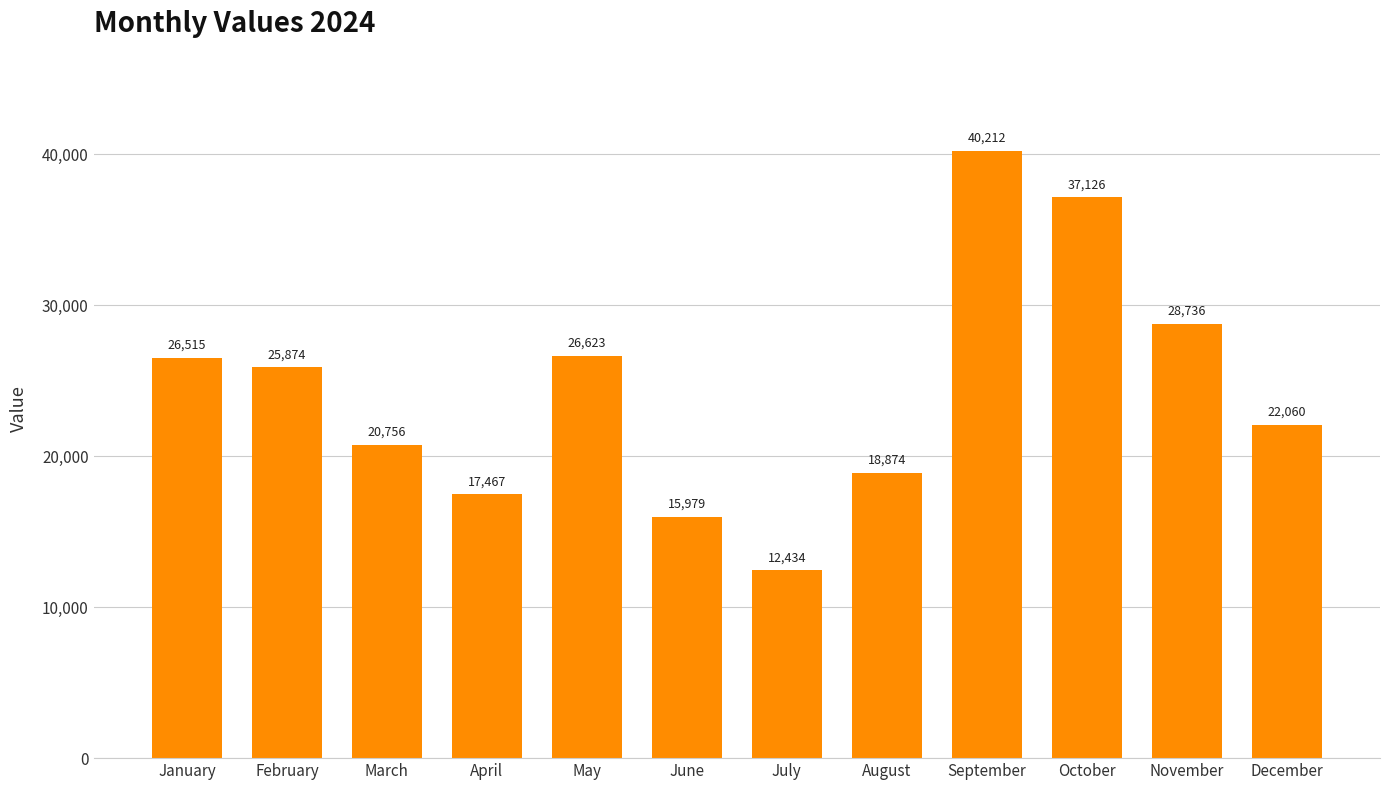

What value does the data have at October?

37126